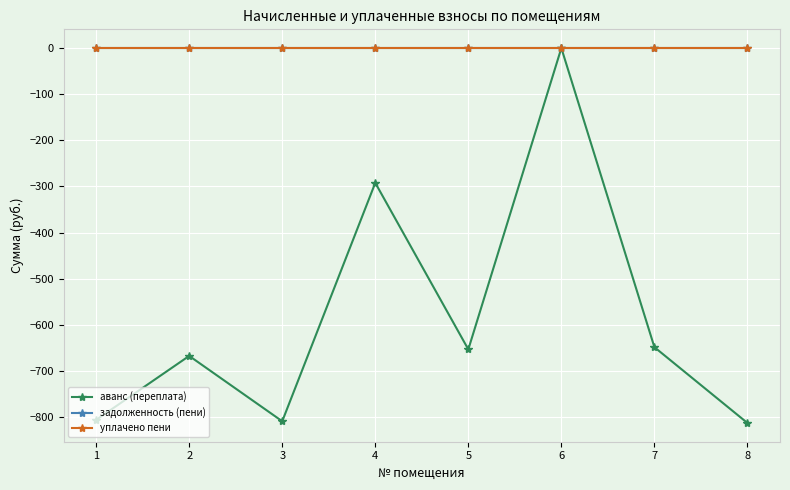

True or false: задолженность (пени) and аванс (переплата) cross at least once.

False